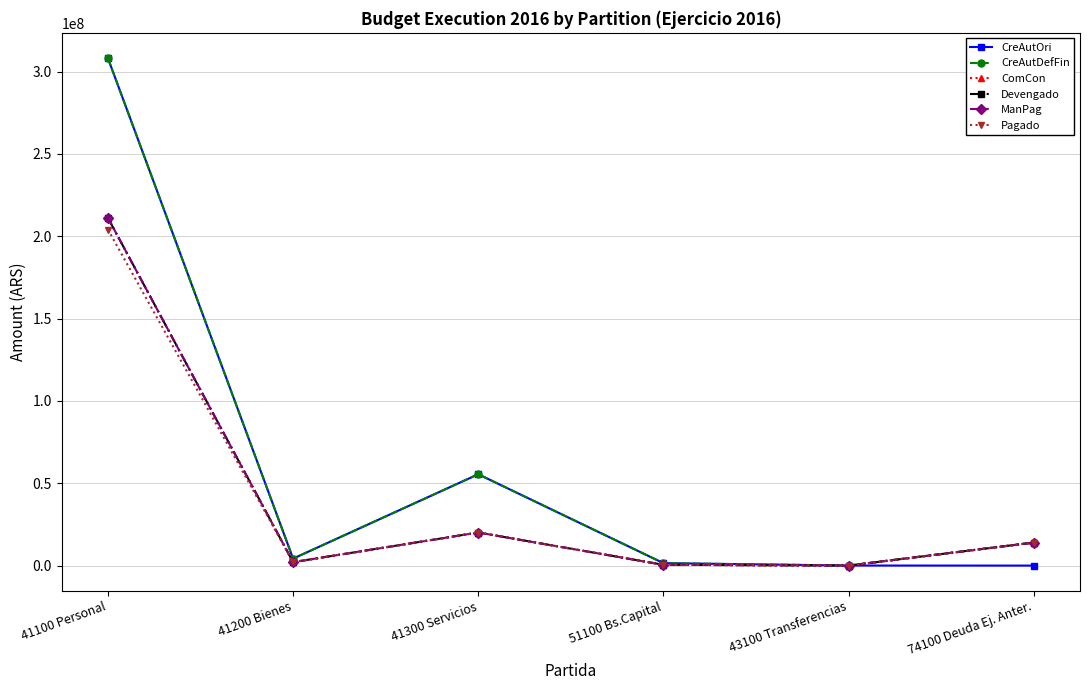

True or false: ComCon and Devengado intersect in this chart.

False